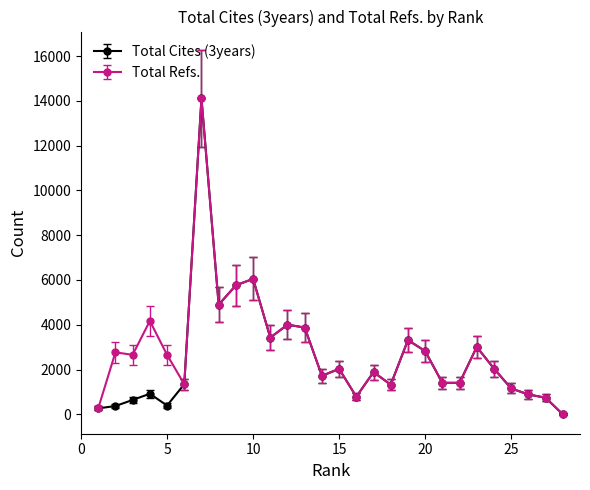

True or false: Total Cites (3years) has more than 1 interior local peaks.

True